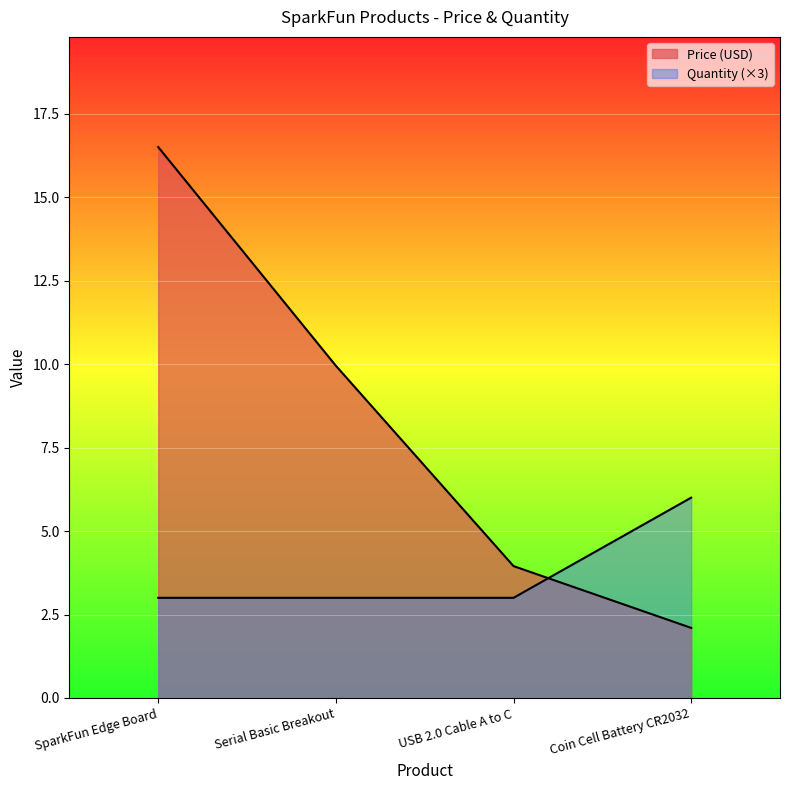

What is the greatest value displayed?

16.5